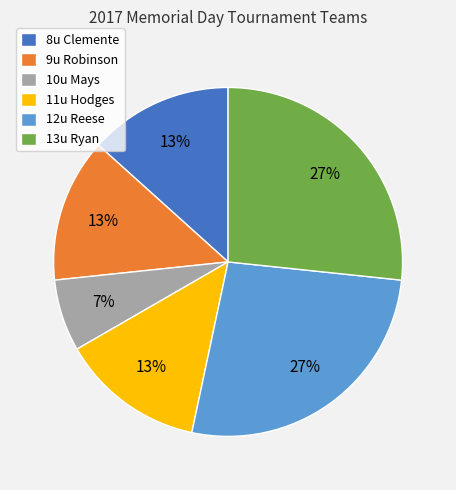

What is the smallest slice in the pie chart?

10u Mays